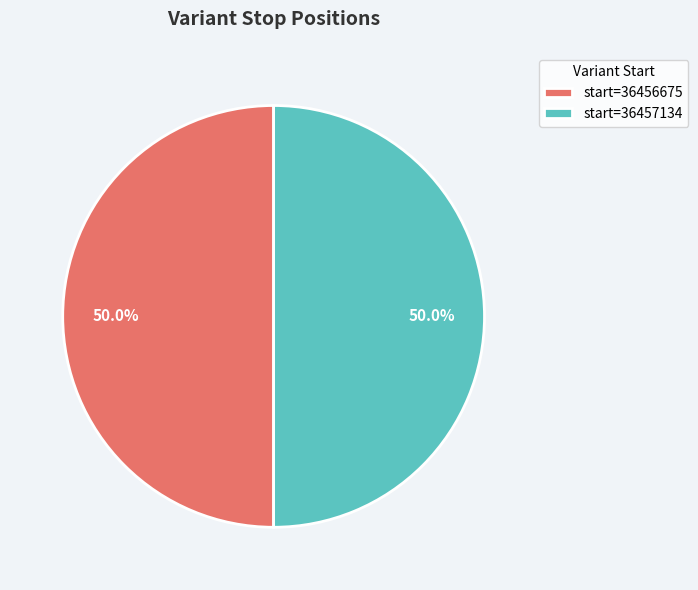

What is the ratio of the value at start=36457134 to the value at start=36456675?

1.0